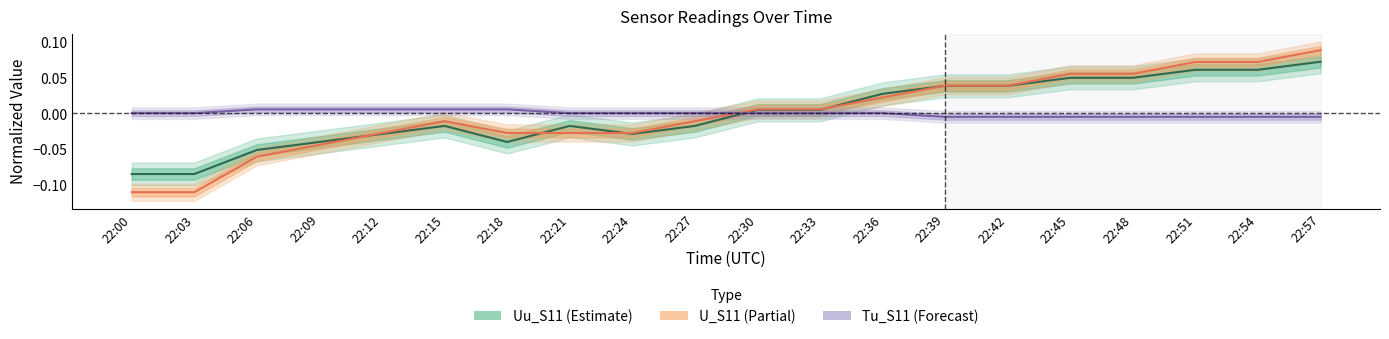

The Uu_S11 series shows 0.0 at 22:36. True or false?

True